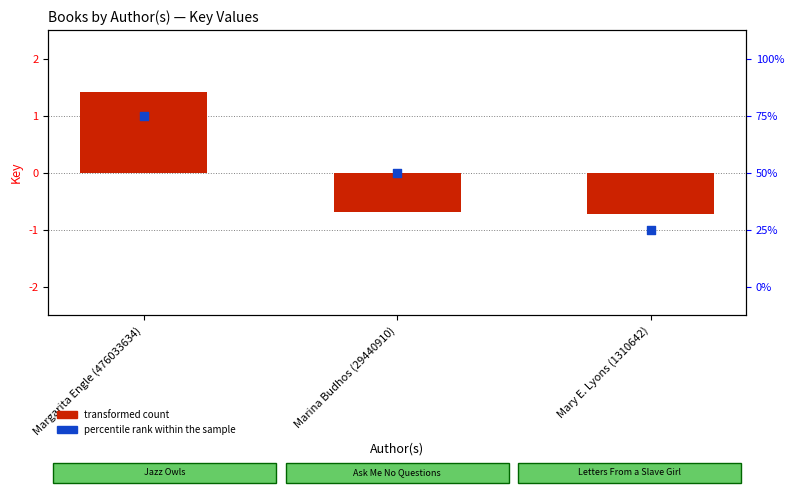

Which series reaches the minimum Y coordinate?

percentile rank within sample